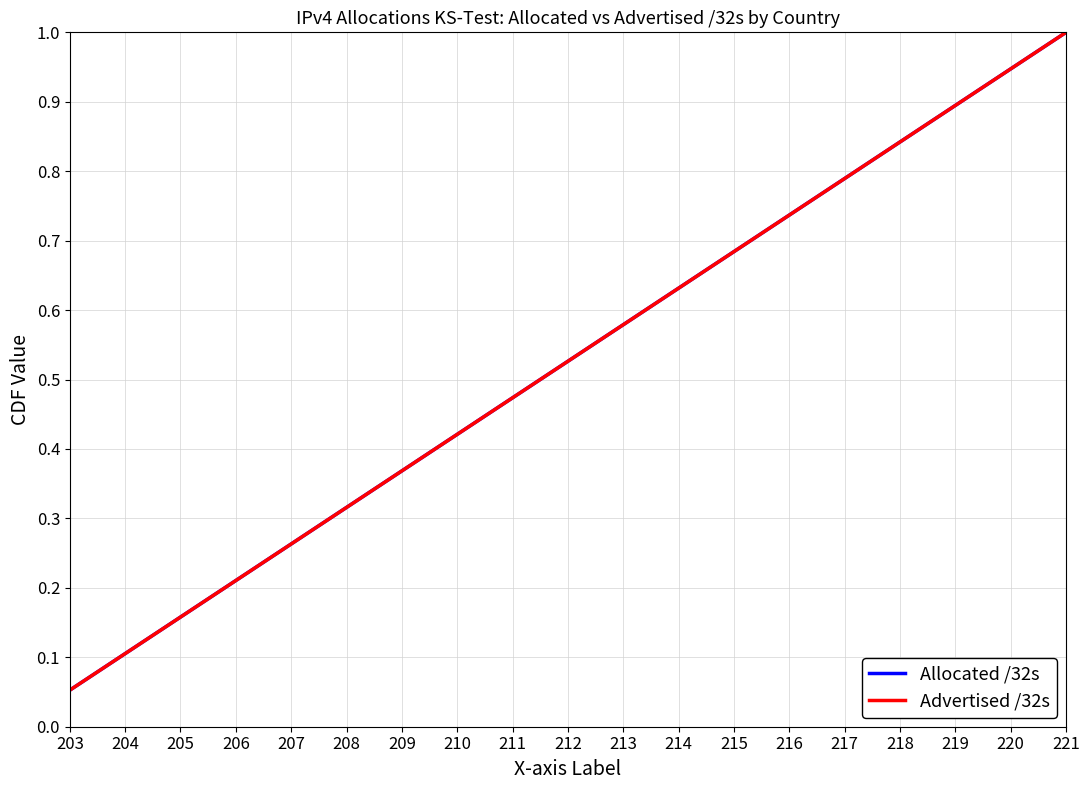

What is the sum of the Advertised /32s values at 209 and 220?

1.3